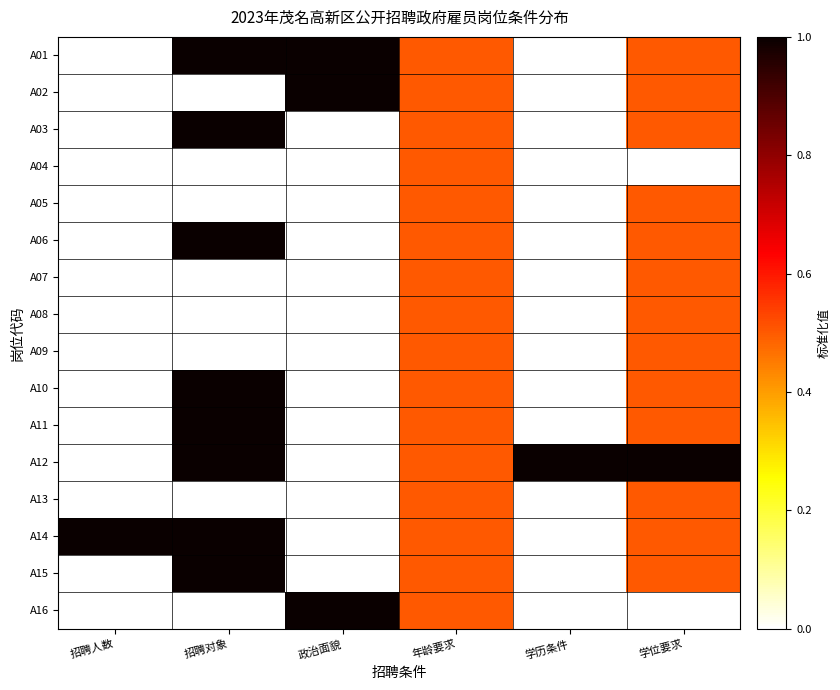

What is the total value across all series at 政治面貌?

3.0